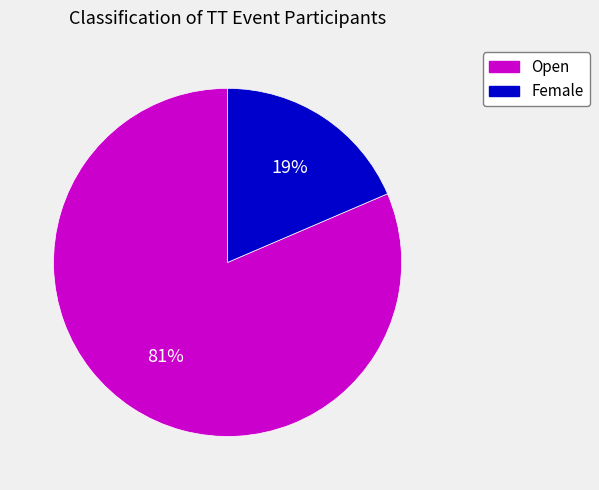

What is the smallest slice in the pie chart?

Female